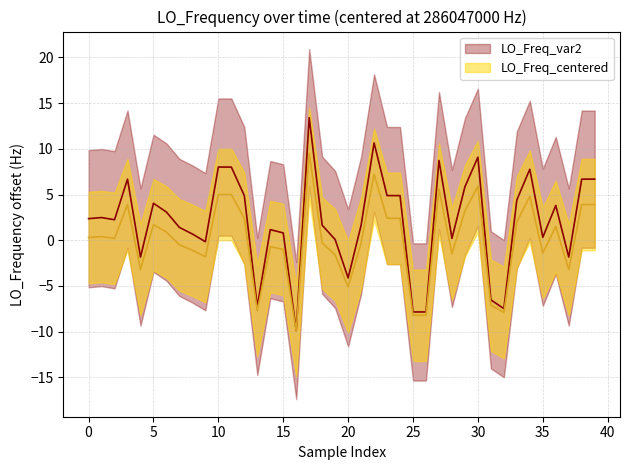

Is it true that the value at 34 is 8.1?

False